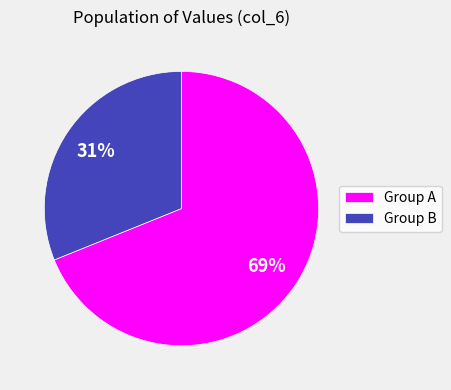

What is the largest slice in the pie chart?

Group A